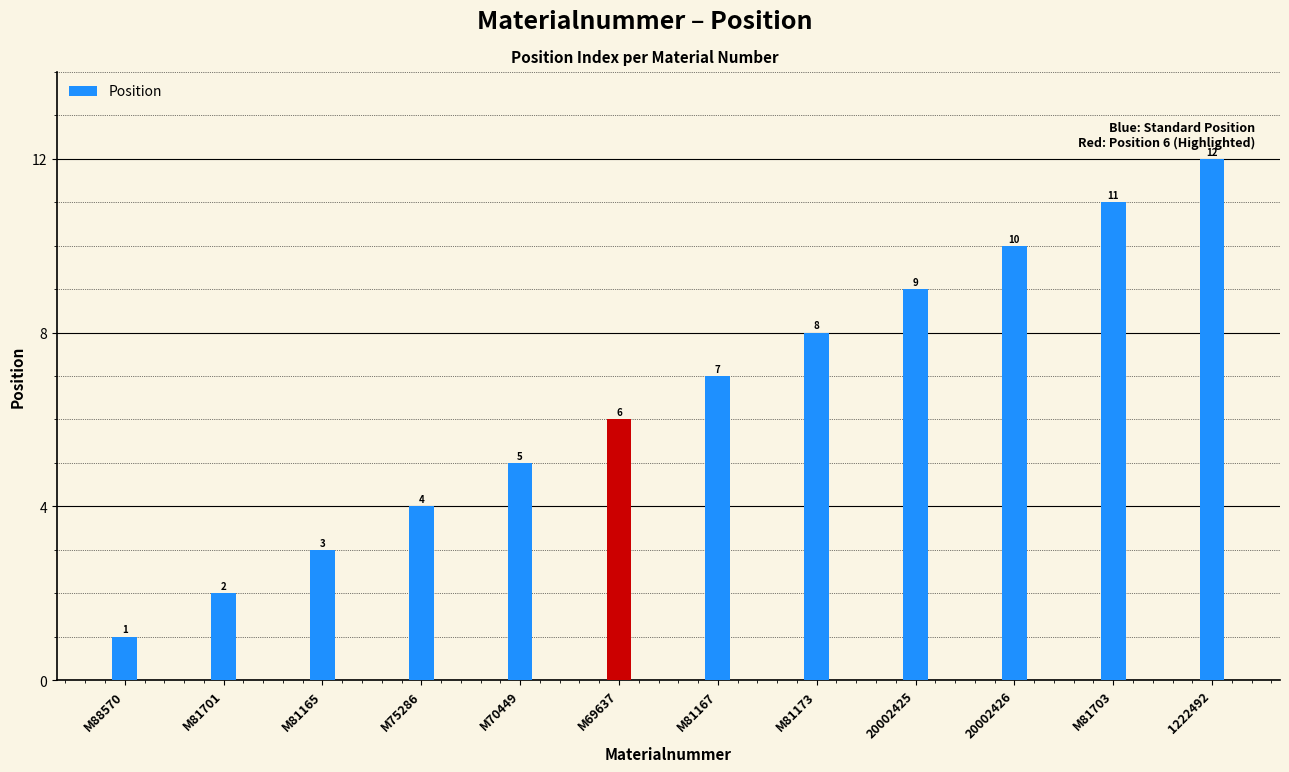

Is it true that the value at M81165 is 1?

False